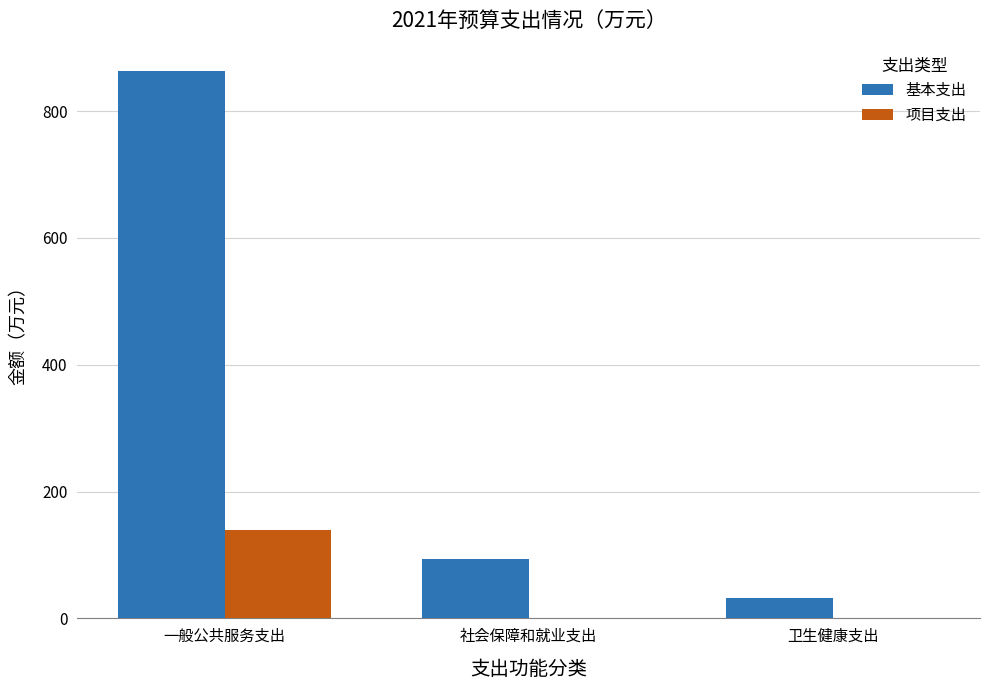

Which category has the highest value across all series?

一般公共服务支出